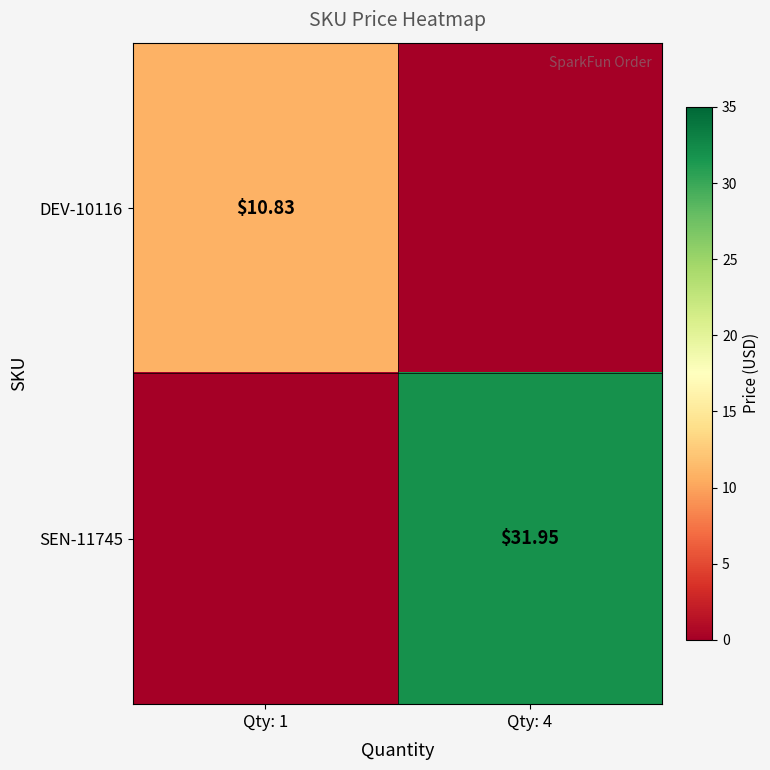

What is the difference between the maximum and minimum values in the SEN-11745 series?

31.9